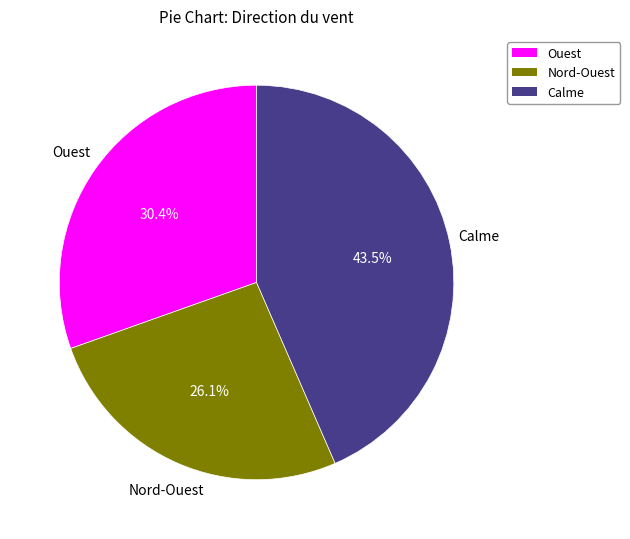

Does any single category account for the majority?

No